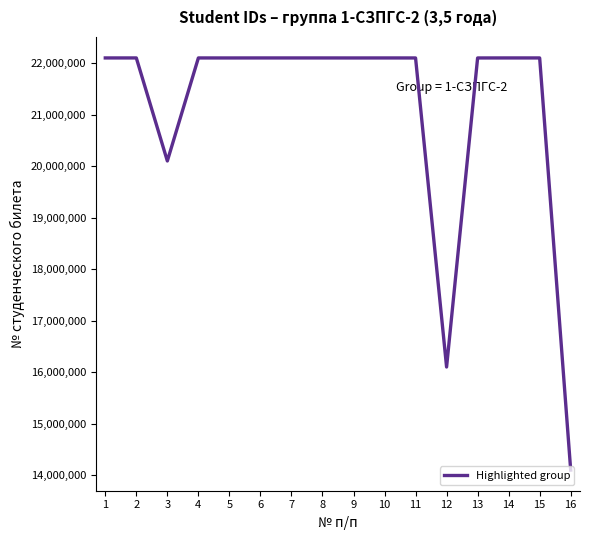

What is the minimum value shown in the chart?

14100483